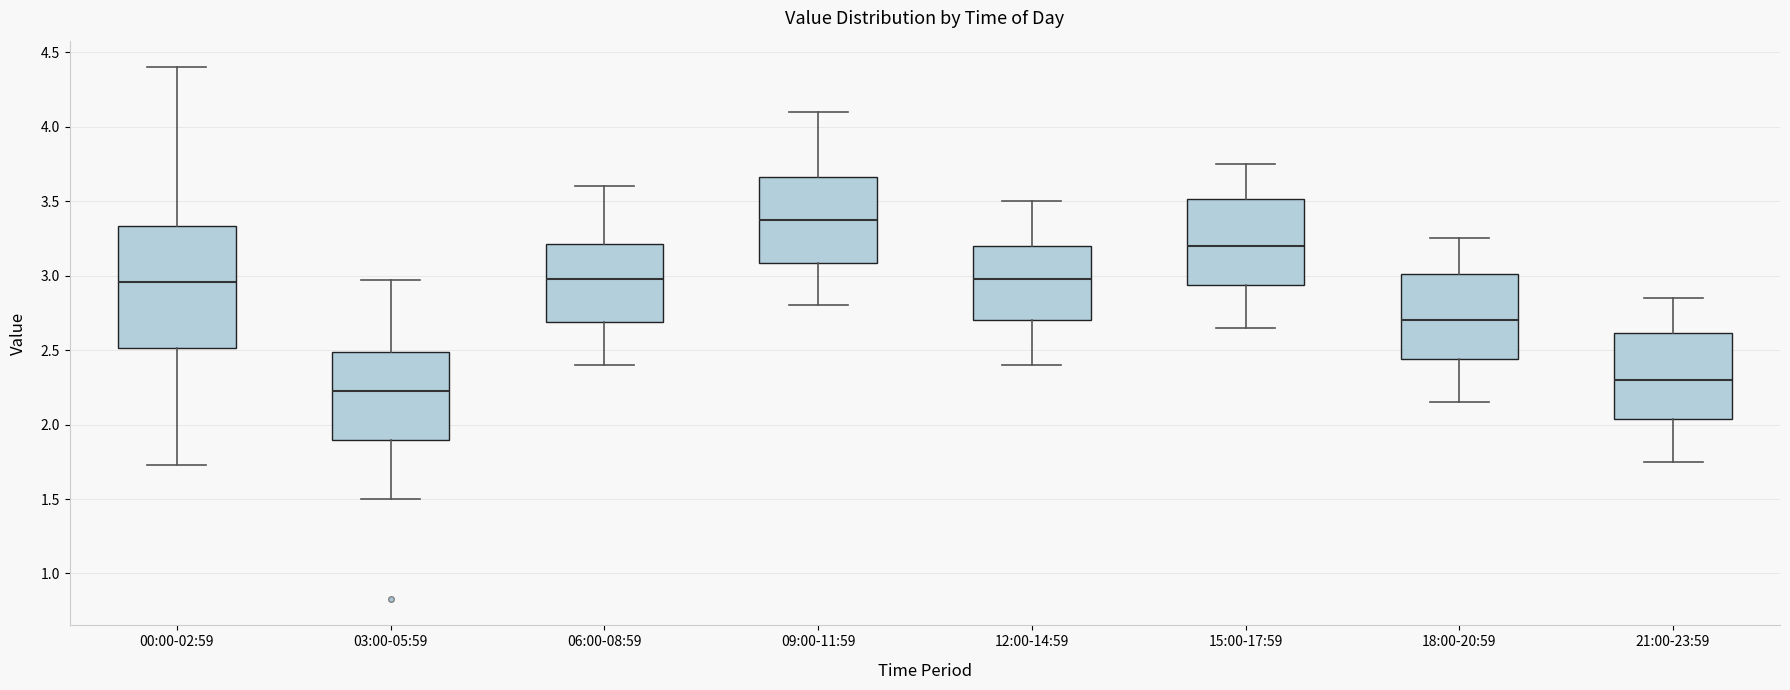

Comparing the boxes themselves (not the whiskers), which one is the tallest?

00:00-02:59